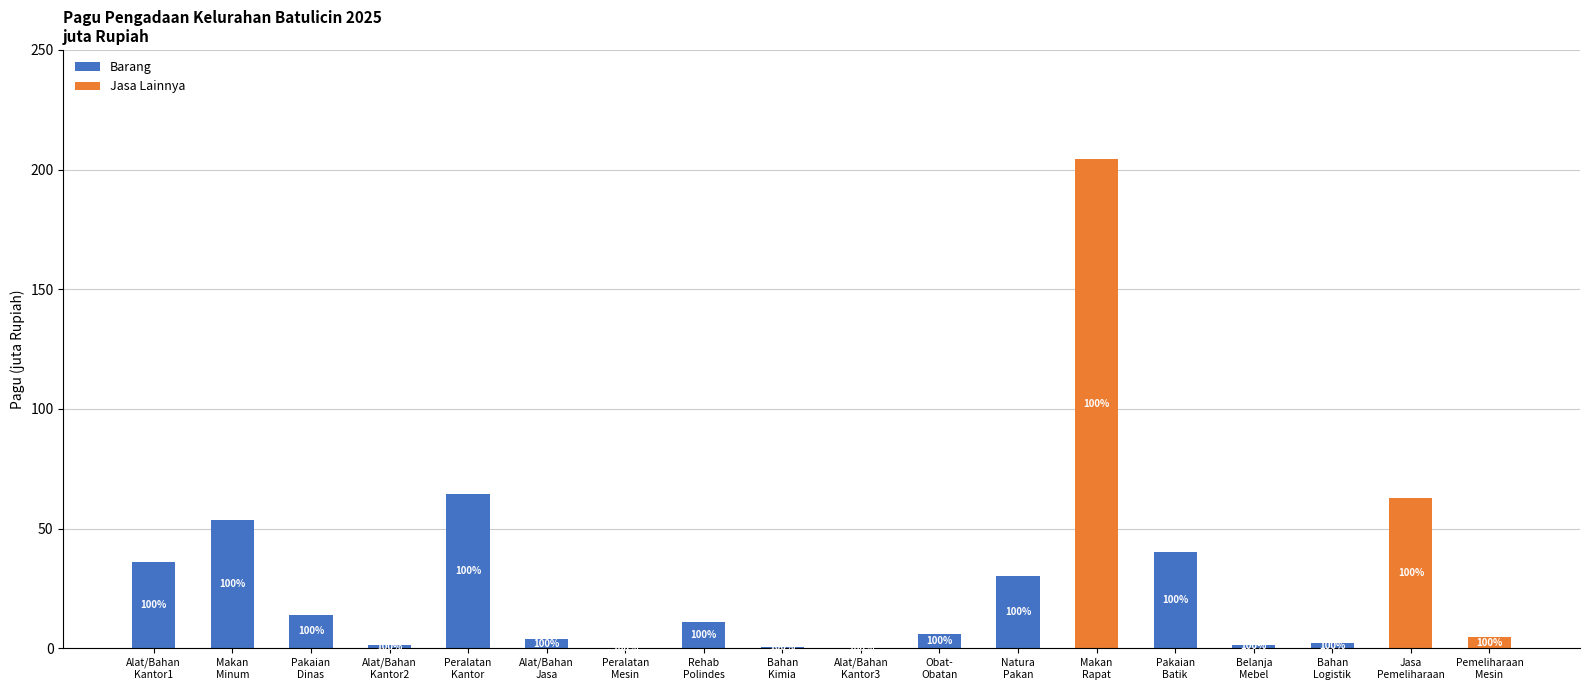

What is the highest value of the Barang series?

64.2